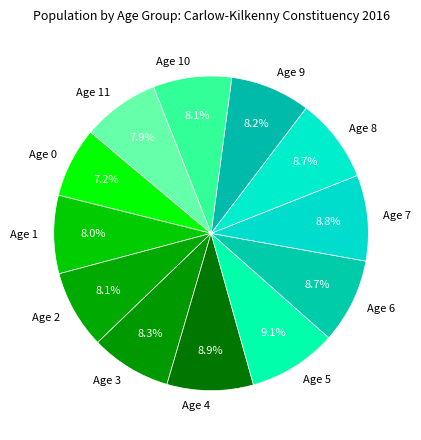

What is the ratio of the value at Age 6 to the value at Age 7?

1.0